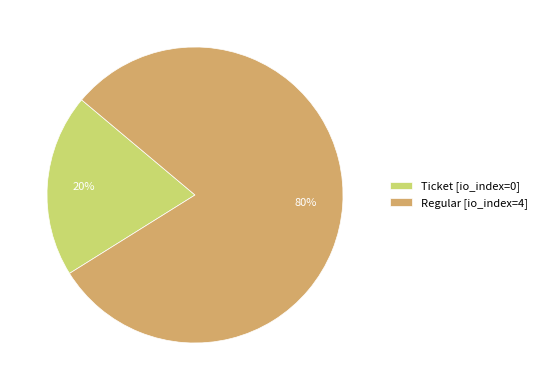

True or false: Ticket [io_index=0] accounts for 20% of the total.

True